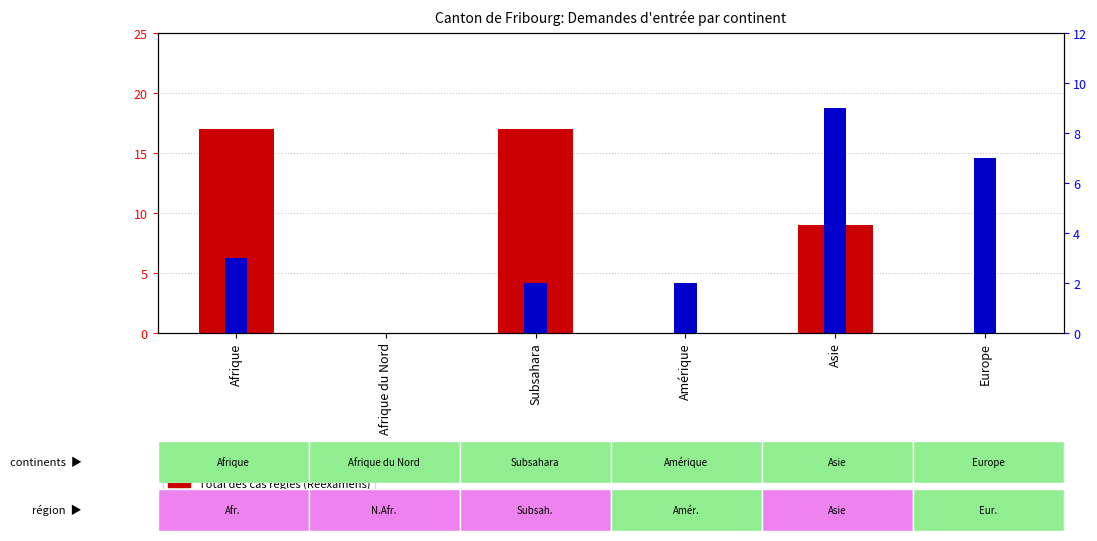

What is the label of the 4th bar from the left?

Amérique